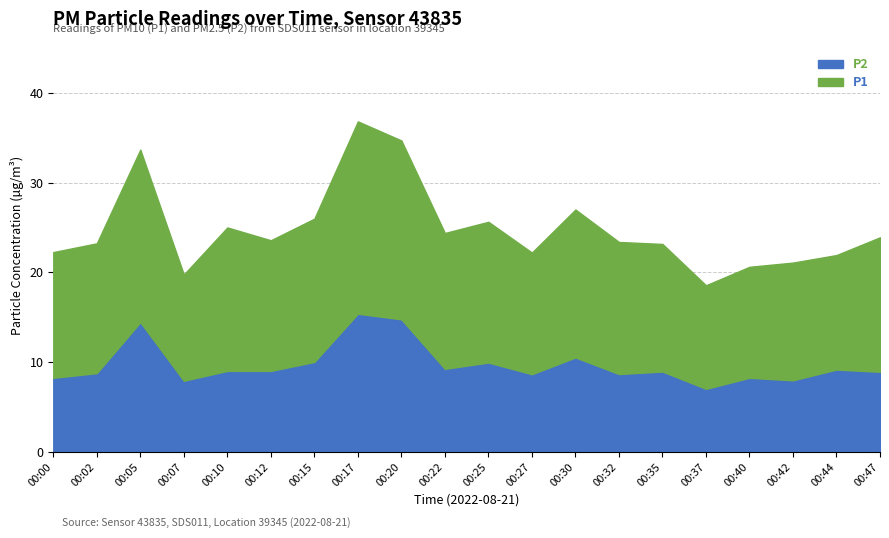

Does the chart have visible grid lines?

Yes